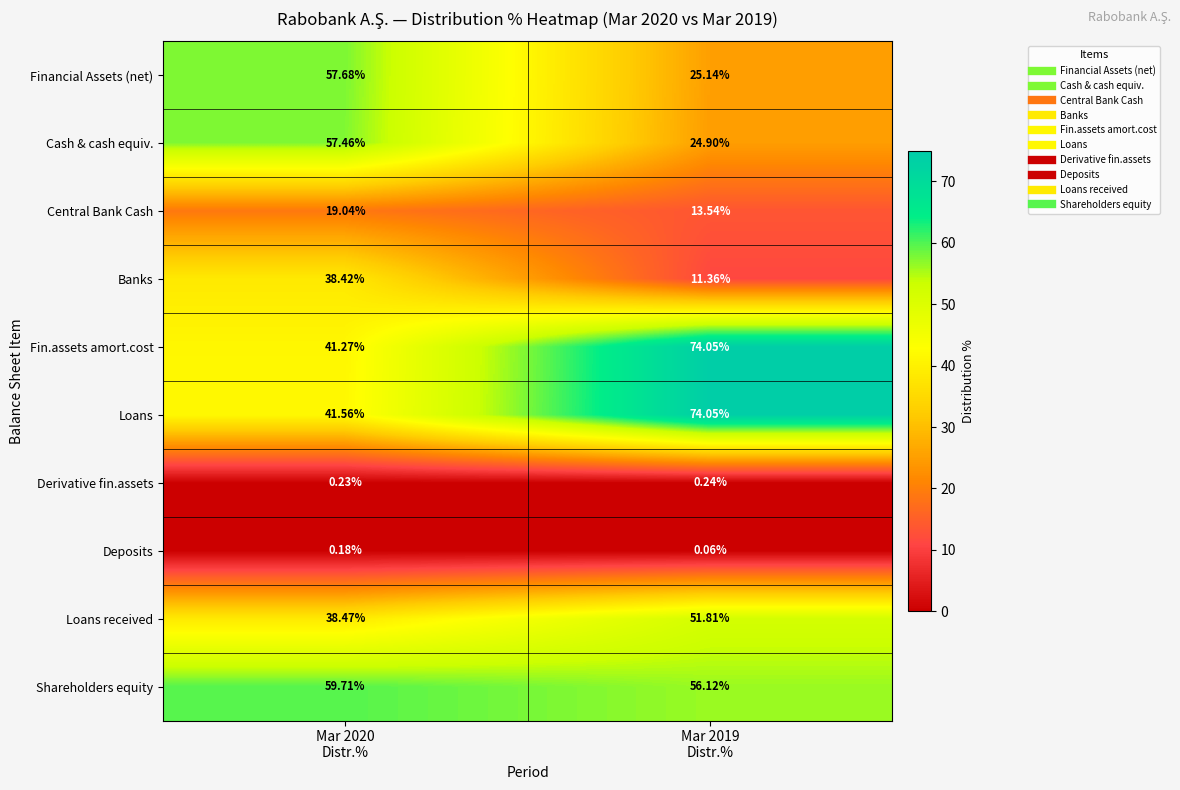

Which series has the widest spread of values?

Fin.assets amort.cost